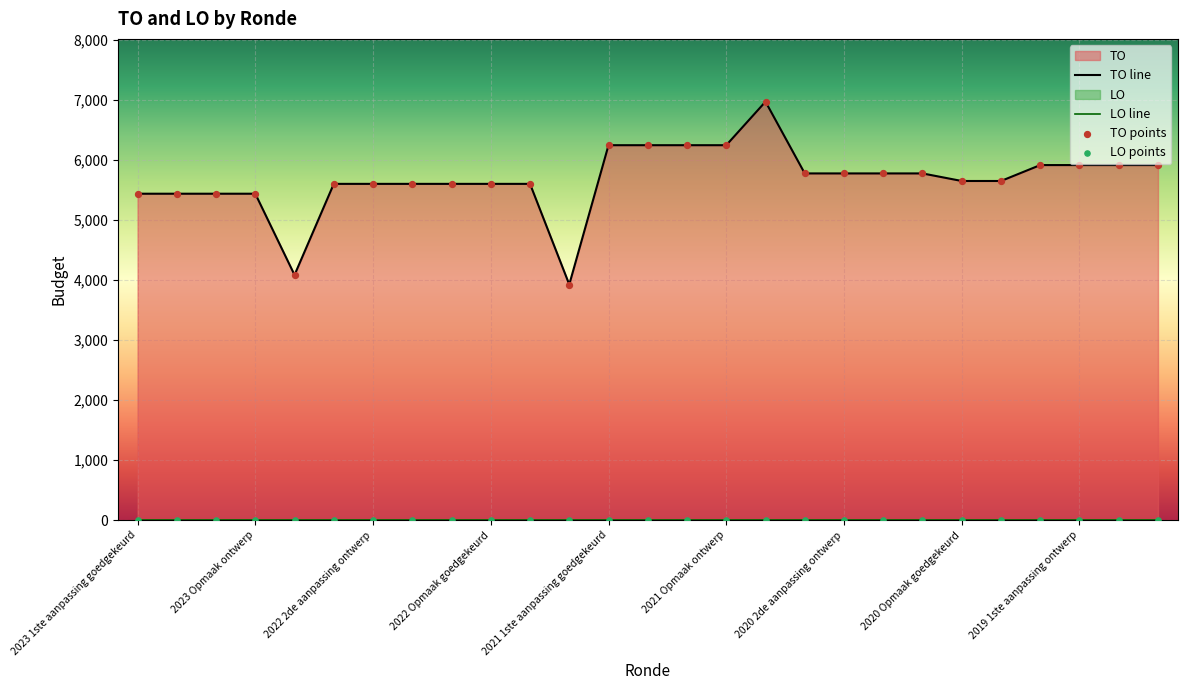

Which series contains the lowest Y value?

LO line